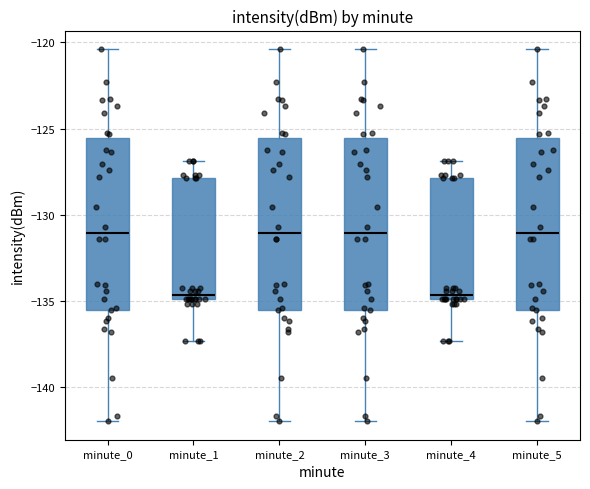

Reading left to right, transcribe this box plot: for each box, give where its median line is, the range the box spans, and where its two whiskers end, as read against the y-axis. The values are not printed on the chart, so give them approximately, as read against the axis.

minute_0: median -131.0, box -135.5 to -125.5, whiskers -142.0 to -120.5
minute_1: median -134.5, box -135.0 to -128.0, whiskers -137.5 to -127.0
minute_2: median -131.0, box -135.5 to -125.5, whiskers -142.0 to -120.5
minute_3: median -131.0, box -135.5 to -125.5, whiskers -142.0 to -120.5
minute_4: median -134.5, box -135.0 to -128.0, whiskers -137.5 to -127.0
minute_5: median -131.0, box -135.5 to -125.5, whiskers -142.0 to -120.5